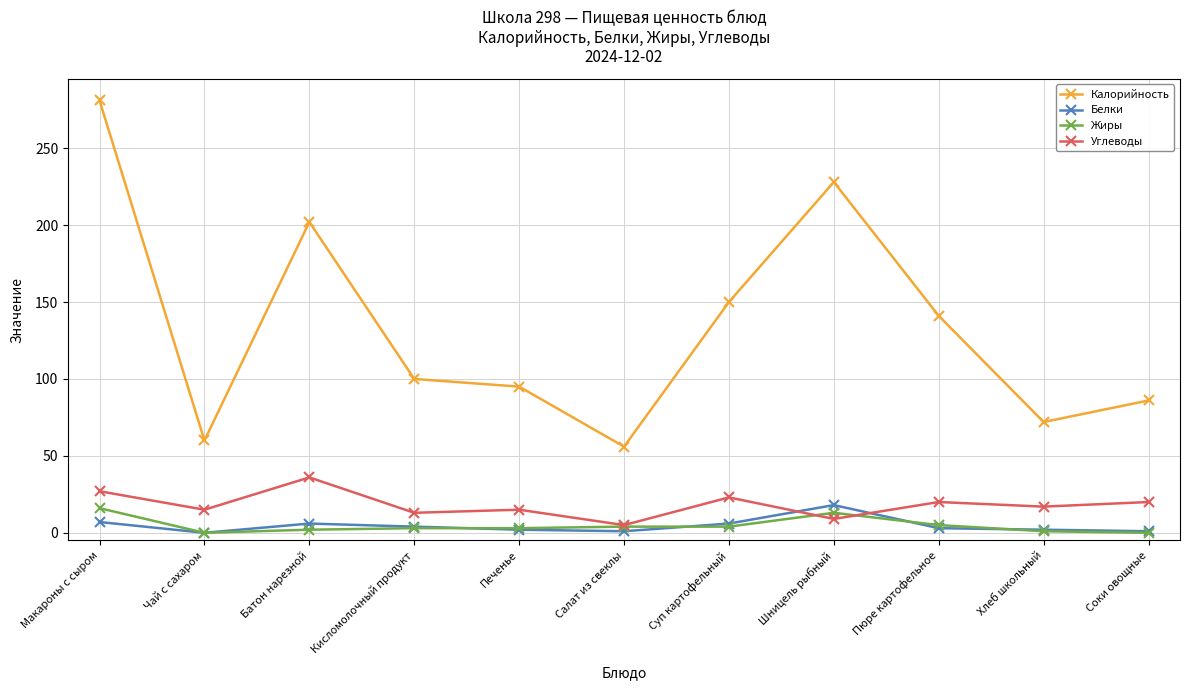

What is the spread (max minus min) of values at Батон нарезной?

200